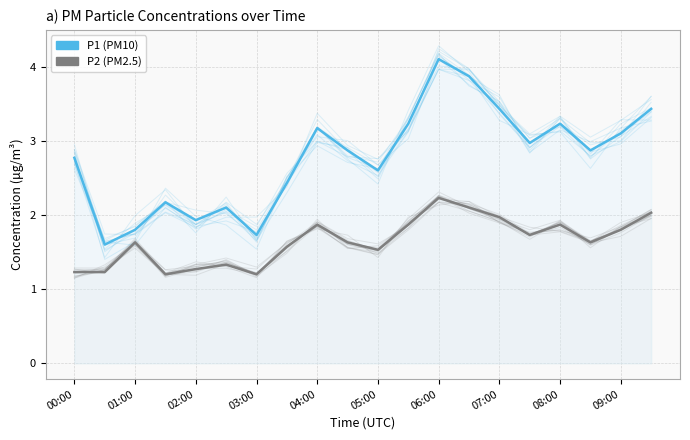

Reading left to right, extract all data points from this chart.

P2 (PM2.5): 1.2	1.2	1.6	1.2	1.3	1.3	1.2	1.6	1.9	1.6	1.5	1.9	2.2	2.1	2.0	1.7	1.9	1.6	1.8	2.0
P1 (PM10): 2.8	1.6	1.8	2.2	1.9	2.1	1.7	2.4	3.2	2.9	2.6	3.2	4.1	3.9	3.4	3.0	3.2	2.9	3.1	3.4